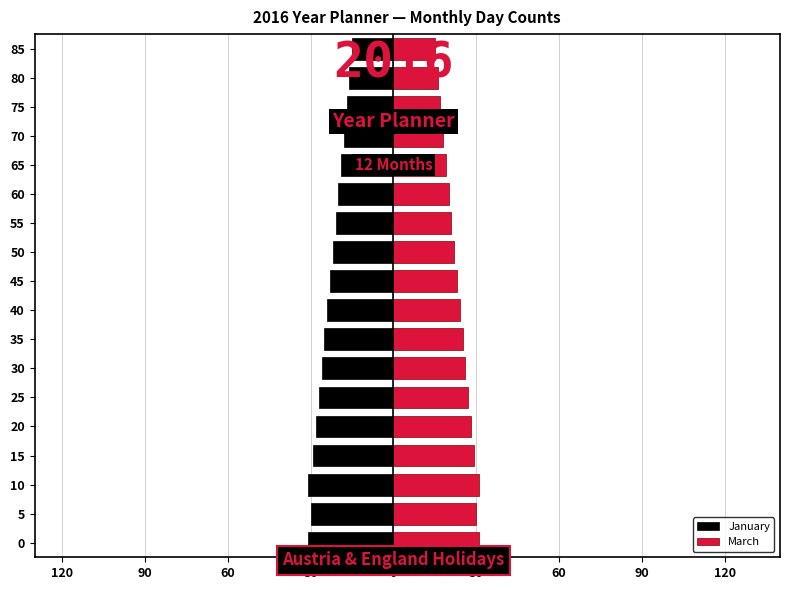

Rank the series at 10 from lowest to highest value.

January, March